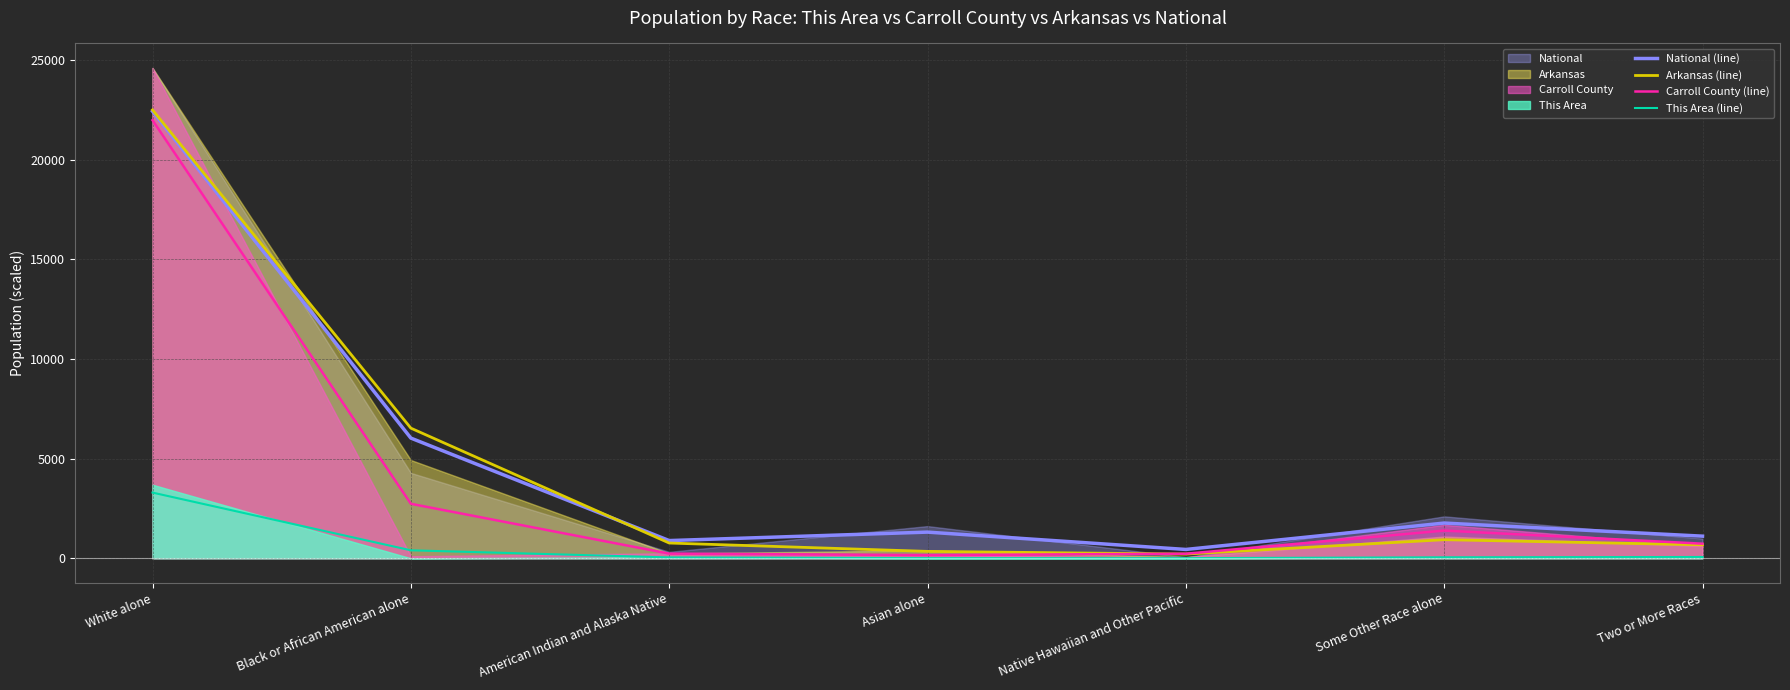

True or false: Carroll County (line) and This Area (line) intersect in this chart.

False